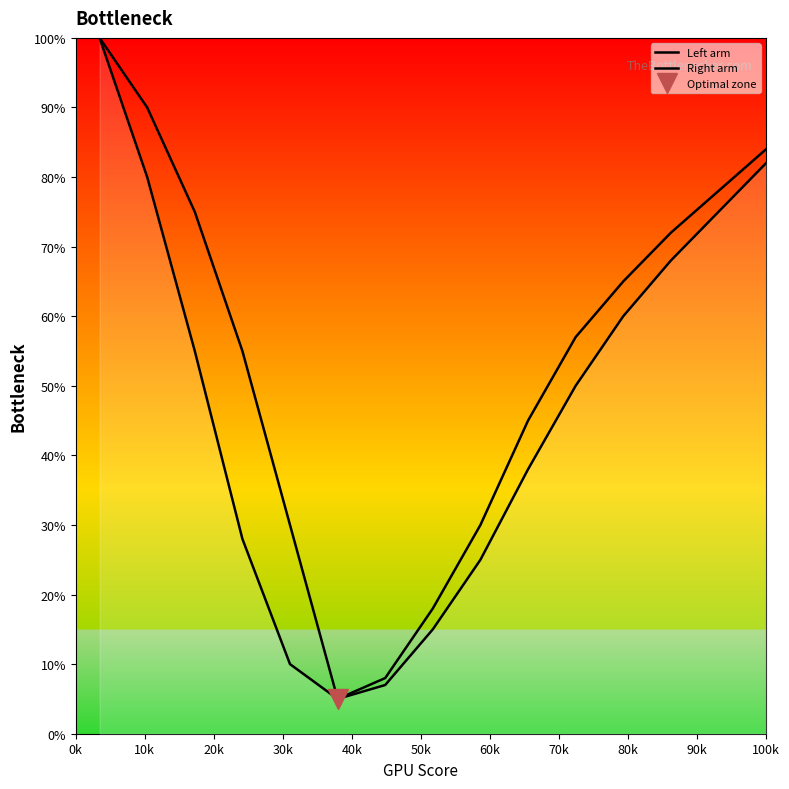

Which category has the highest value across all series?

0k